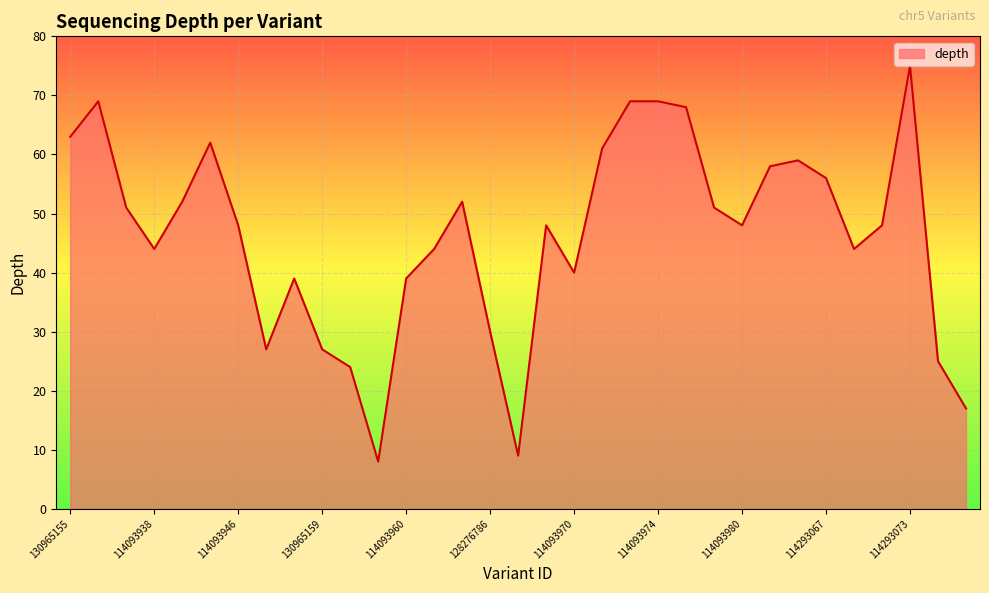

What is the minimum value shown in the chart?

8